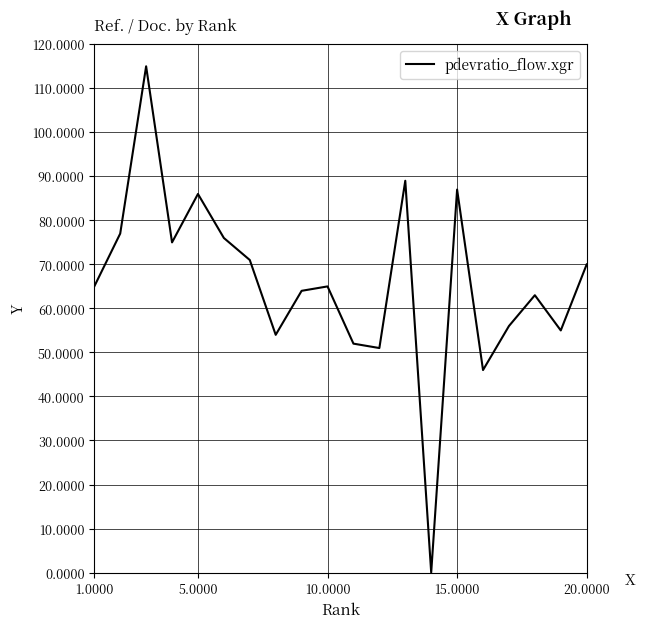

What is the greatest value displayed?

115